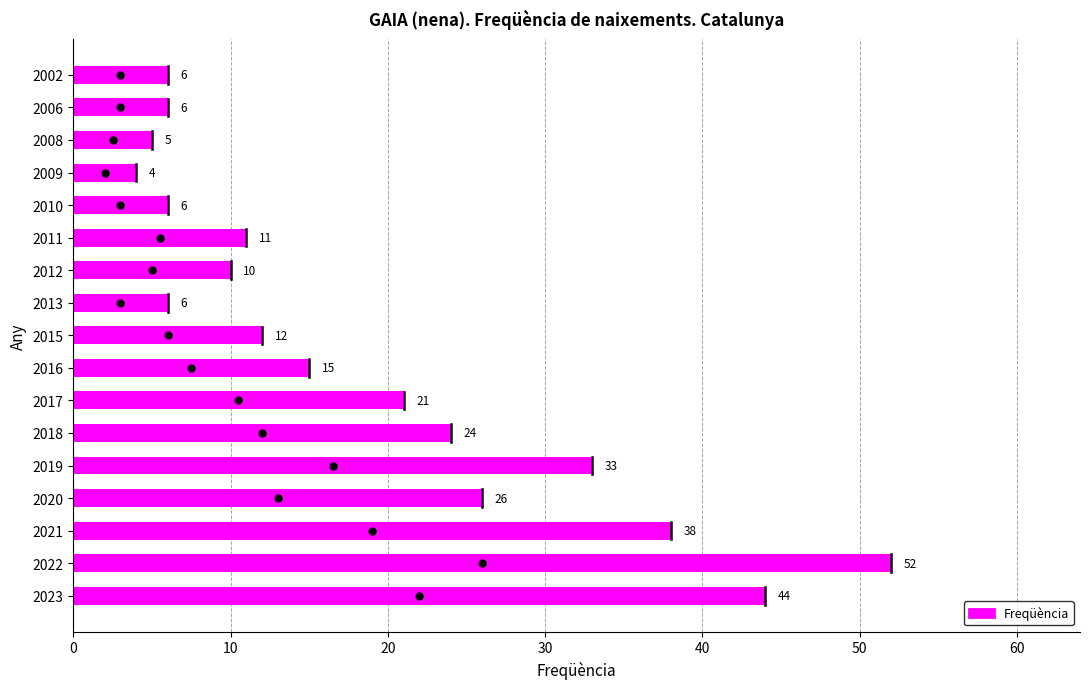

The value at 2012 is 16. True or false?

False